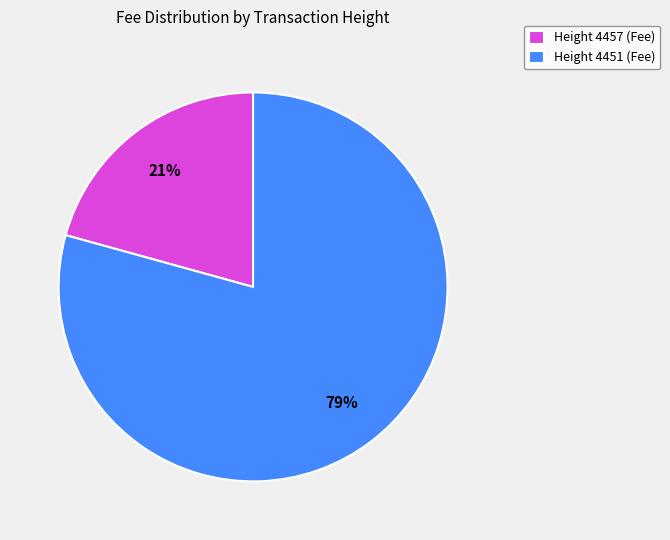

What is the ratio of the value at Height 4457 to the value at Height 4451?

0.3